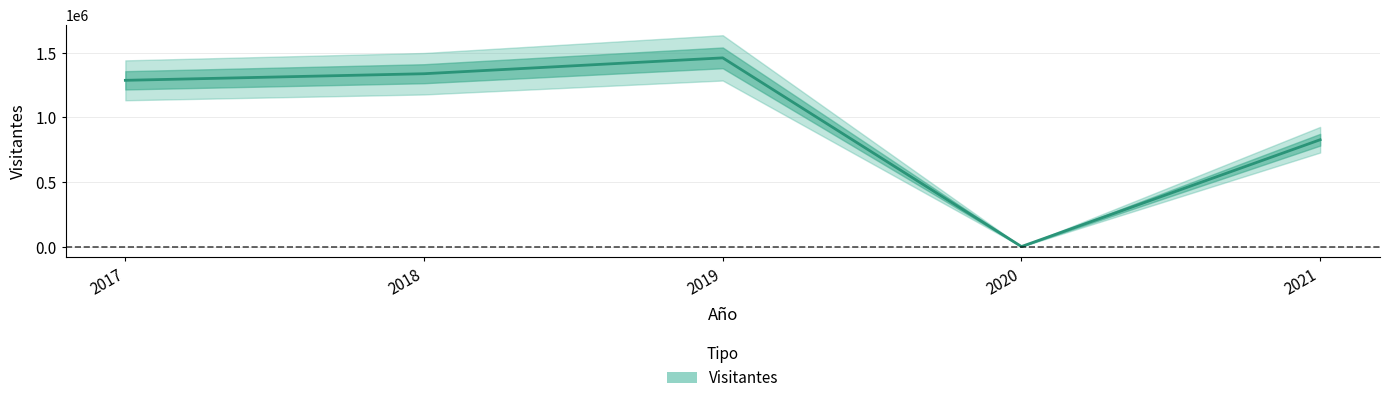

The value at 2017 is 2037503. True or false?

False